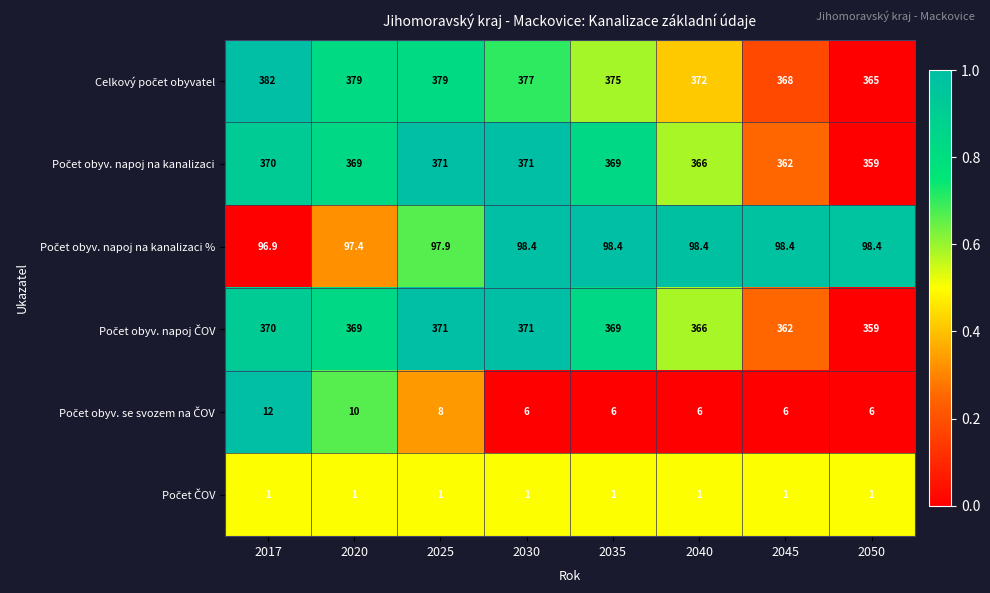

At how many categories does at least one series exceed 366?

7